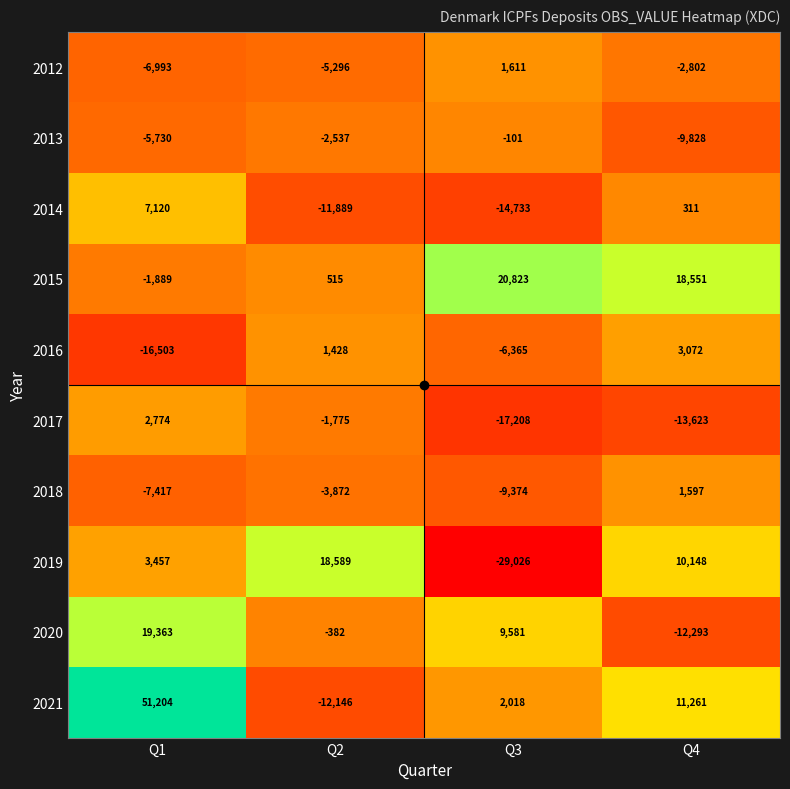

The value of 2018 at Q4 is 1597. True or false?

True